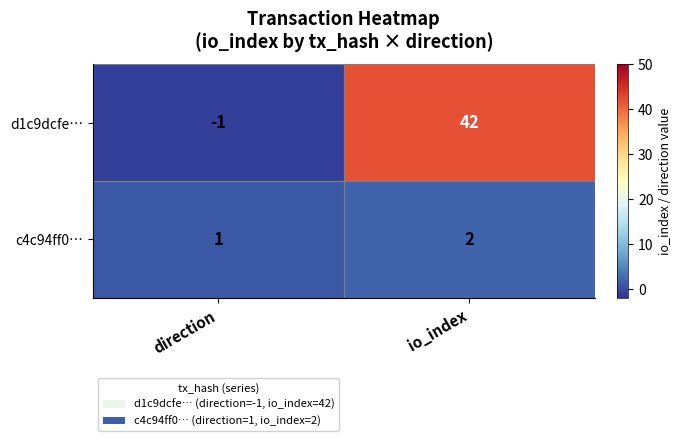

Which series has the largest total across all categories?

d1c9dcfe…